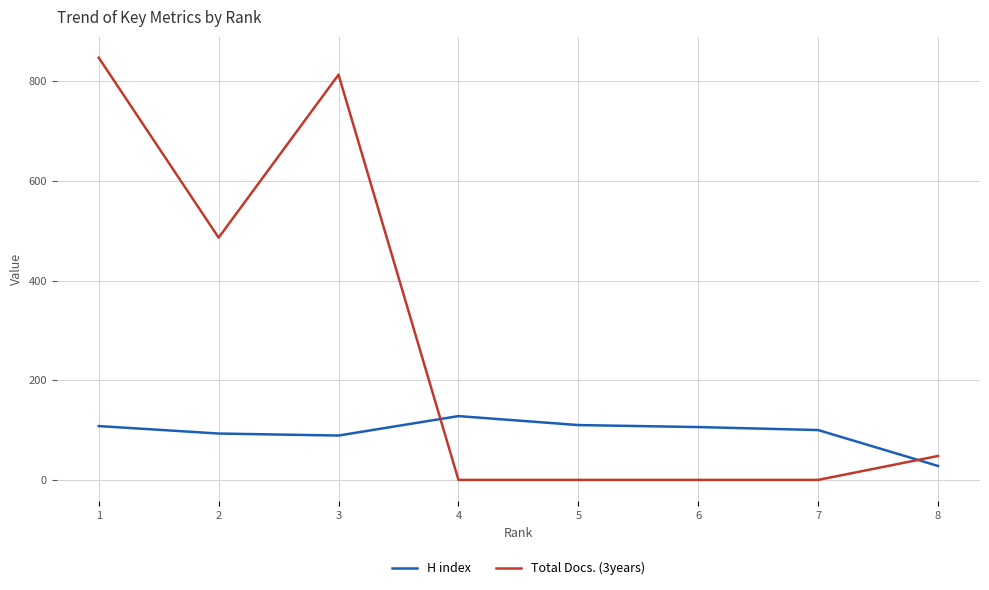

What is the spread (max minus min) of values at 1?

739